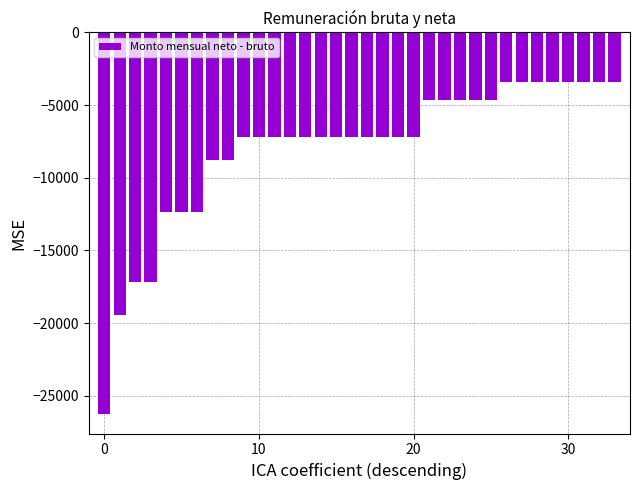

What is the minimum value shown in the chart?

-26289.8